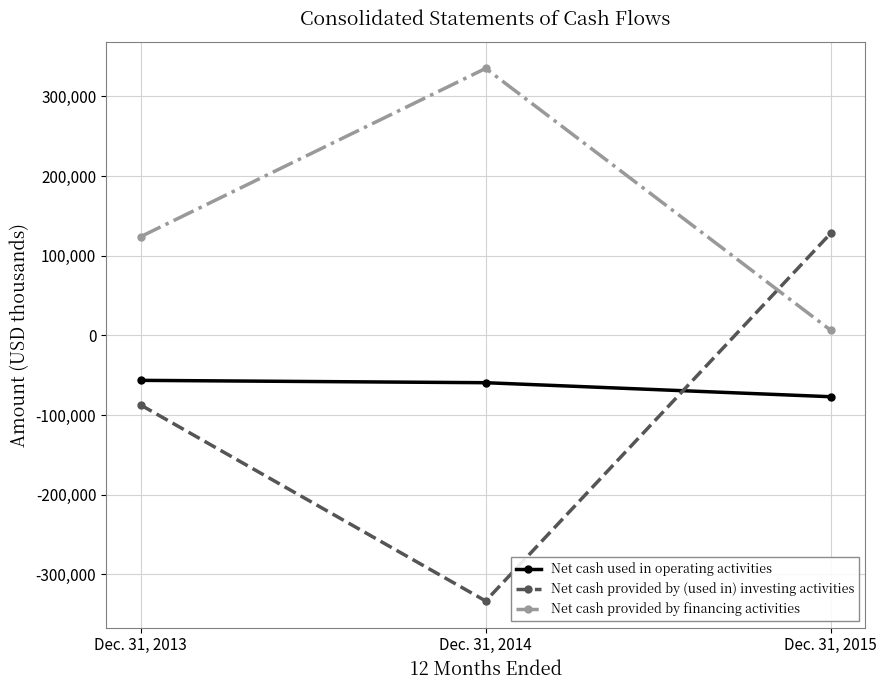

Reading left to right, transcribe all the data shown in this chart.

Net cash used in operating activities: Dec. 31, 2013=-56400	Dec. 31, 2014=-59353	Dec. 31, 2015=-76949
Net cash provided by (used in) investing activities: Dec. 31, 2013=-87217	Dec. 31, 2014=-333336	Dec. 31, 2015=128309
Net cash provided by financing activities: Dec. 31, 2013=123880	Dec. 31, 2014=335160	Dec. 31, 2015=6373